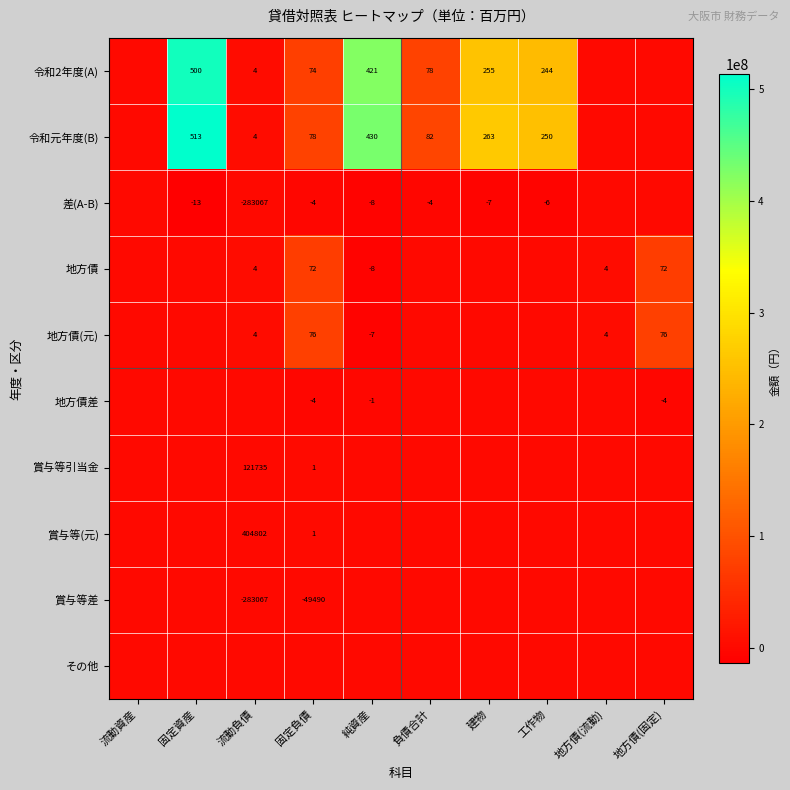

Is it true that 地方債 equals 4 at 流動負債?

True